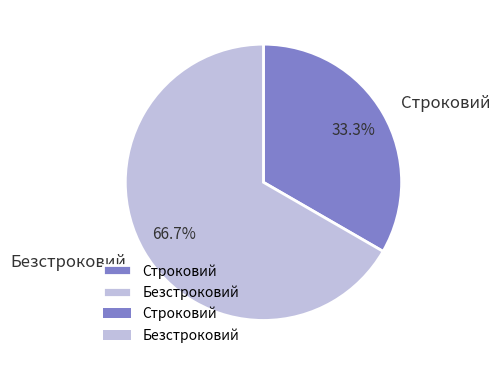

Which slice is the largest?

Безстроковий